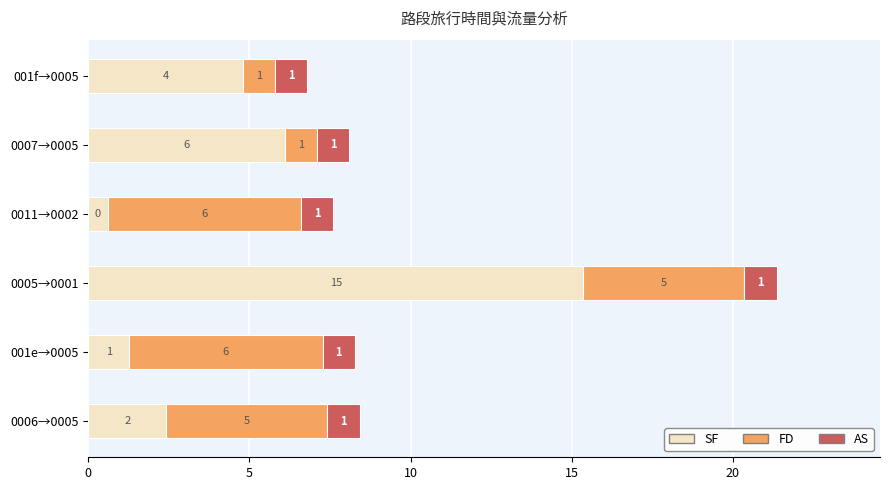

At which label does SF reach its peak?

0005→0001